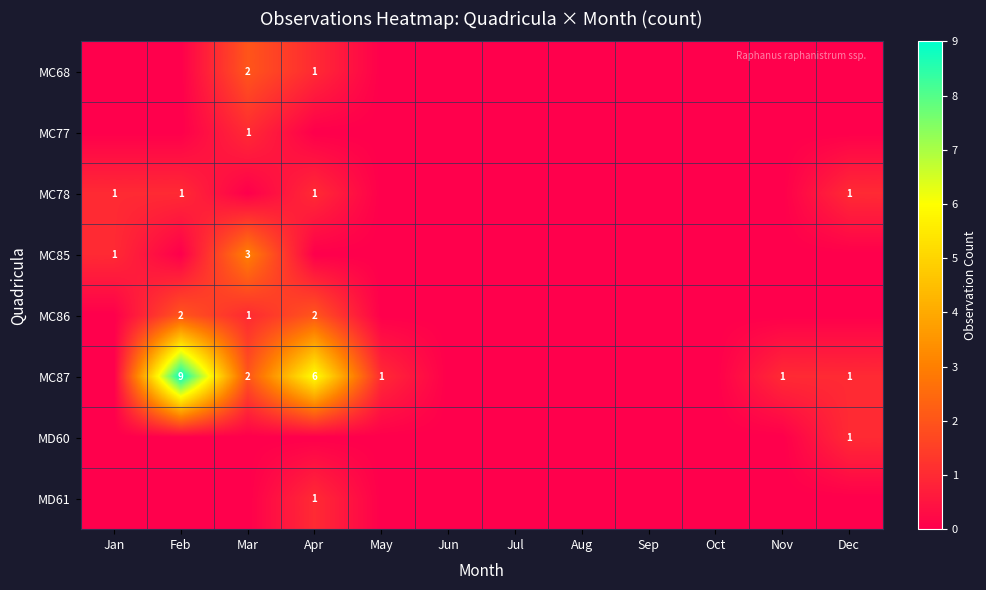

The MC85 series shows 3 at Mar. True or false?

True